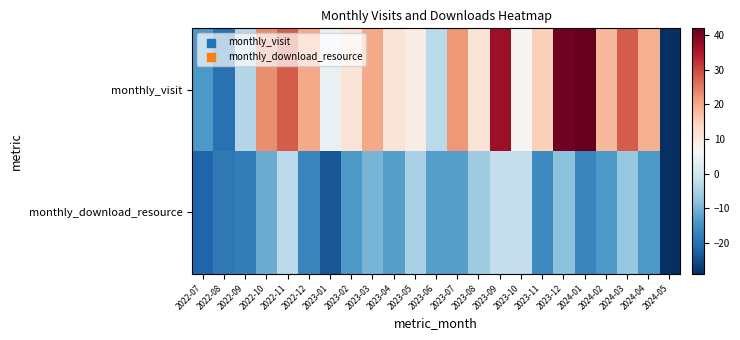

Reading left to right, list all the values displayed in this chart.

monthly_visit: 2022-07=-14.0	2022-08=-20.0	2022-09=-4.0	2022-10=23.0	2022-11=28.0	2022-12=20.0	2023-01=4.0	2023-02=11.0	2023-03=20.0	2023-04=11.0	2023-05=9.0	2023-06=-3.0	2023-07=22.0	2023-08=11.0	2023-09=37.0	2023-10=7.0	2023-11=15.0	2023-12=41.0	2024-01=42.0	2024-02=18.0	2024-03=28.0	2024-04=19.0	2024-05=-29.0
monthly_download_resource: 2022-07=-22.0	2022-08=-19.0	2022-09=-18.0	2022-10=-11.0	2022-11=-3.0	2022-12=-17.0	2023-01=-24.0	2023-02=-14.0	2023-03=-10.0	2023-04=-13.0	2023-05=-5.0	2023-06=-13.0	2023-07=-13.0	2023-08=-6.0	2023-09=-2.0	2023-10=-2.0	2023-11=-16.0	2023-12=-8.0	2024-01=-17.0	2024-02=-14.0	2024-03=-7.0	2024-04=-14.0	2024-05=-29.0